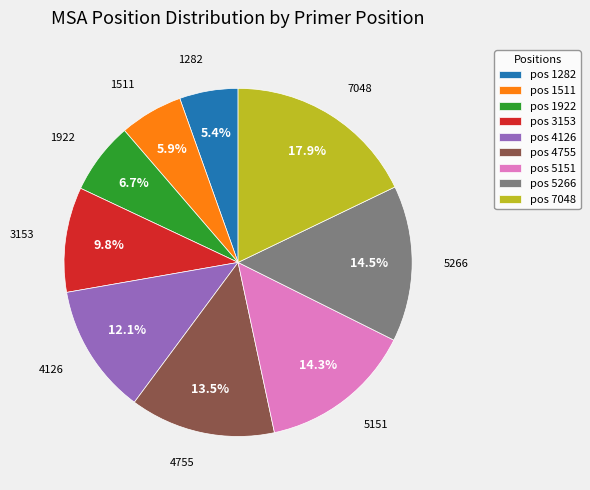

What is the largest slice in the pie chart?

pos 7048